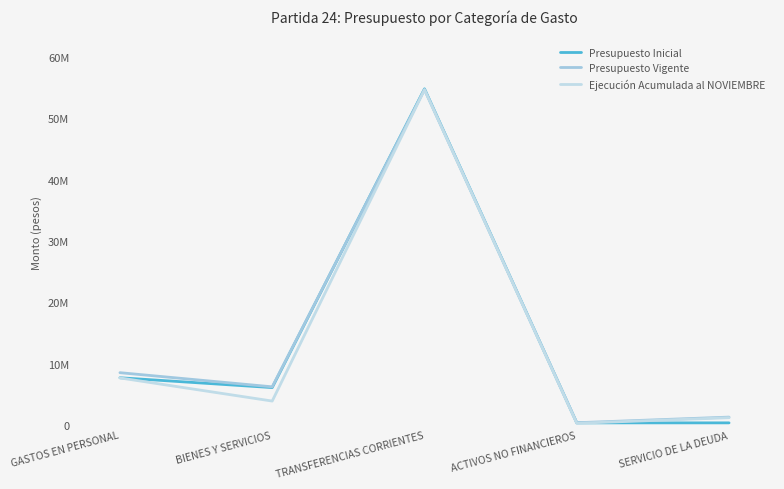

At which category does Ejecución Acumulada al NOVIEMBRE reach its first local valley?

BIENES Y SERVICIOS